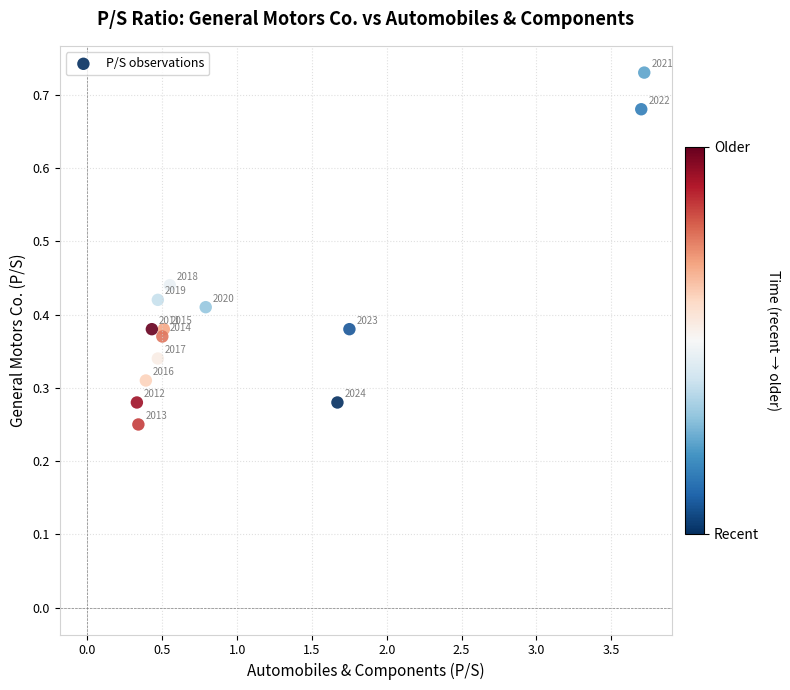

What is the range of Y values (max minus min)?

0.5